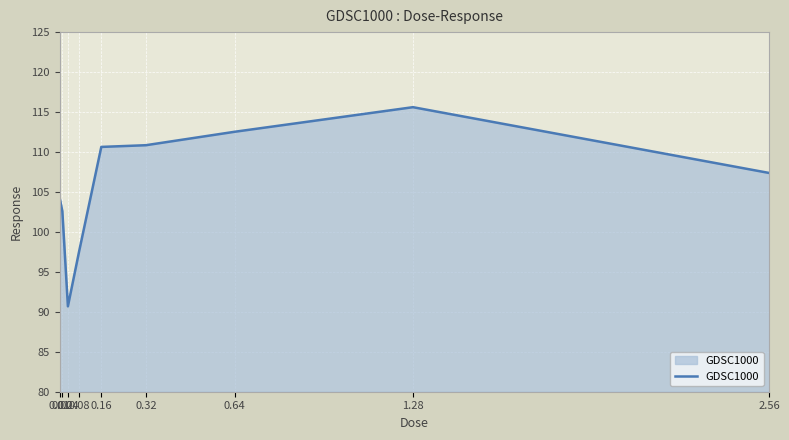

How many distinct data groups are displayed?

1